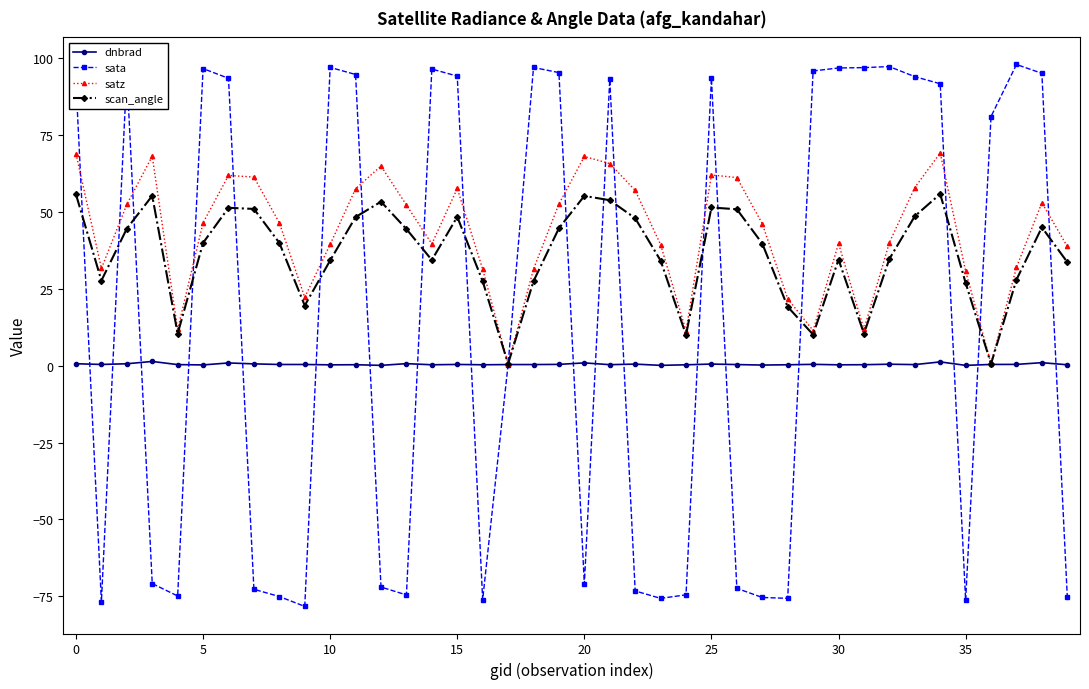

Which series has the widest spread of values?

sata